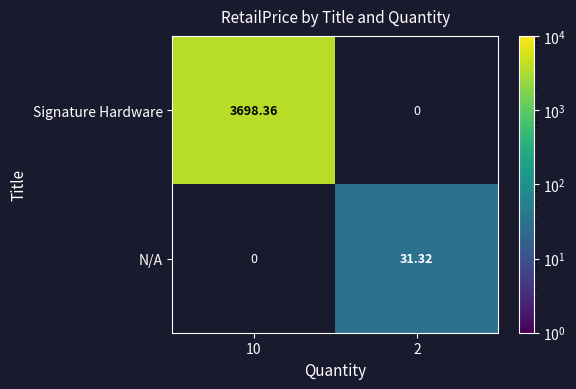

Is the value of N/A at 2 greater than the value of Signature Hardware at 10?

No